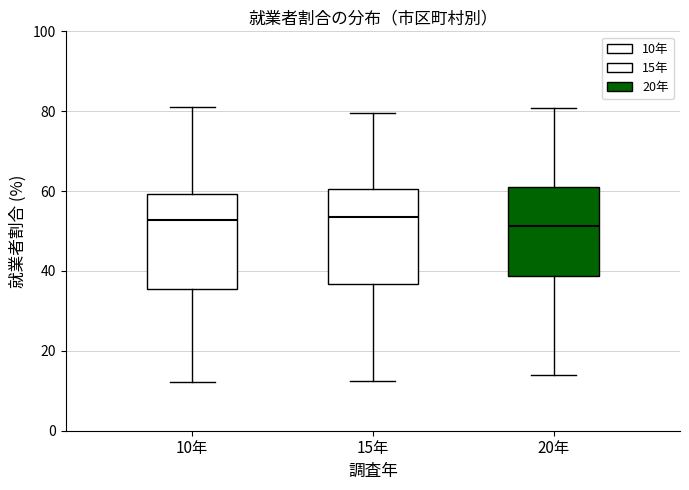

Reading left to right, transcribe this box plot: for each box, give where its median line is, the range the box spans, and where its two whiskers end, as read against the y-axis. The values are not printed on the chart, so give them approximately, as read against the axis.

10年: median 52, box 36 to 60, whiskers 12 to 82
15年: median 54, box 36 to 60, whiskers 12 to 80
20年: median 52, box 38 to 62, whiskers 14 to 80